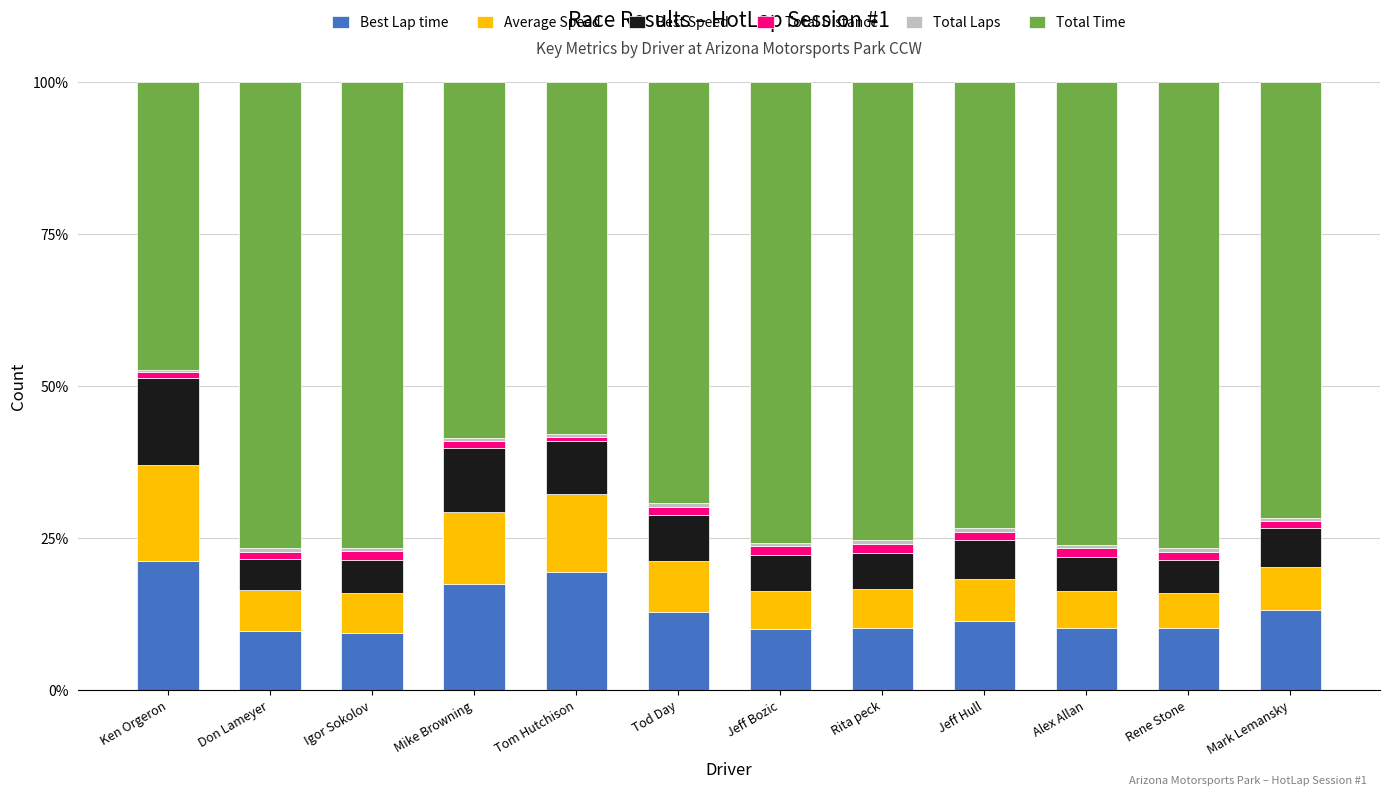

What is the minimum value for Best Lap time?

9.4